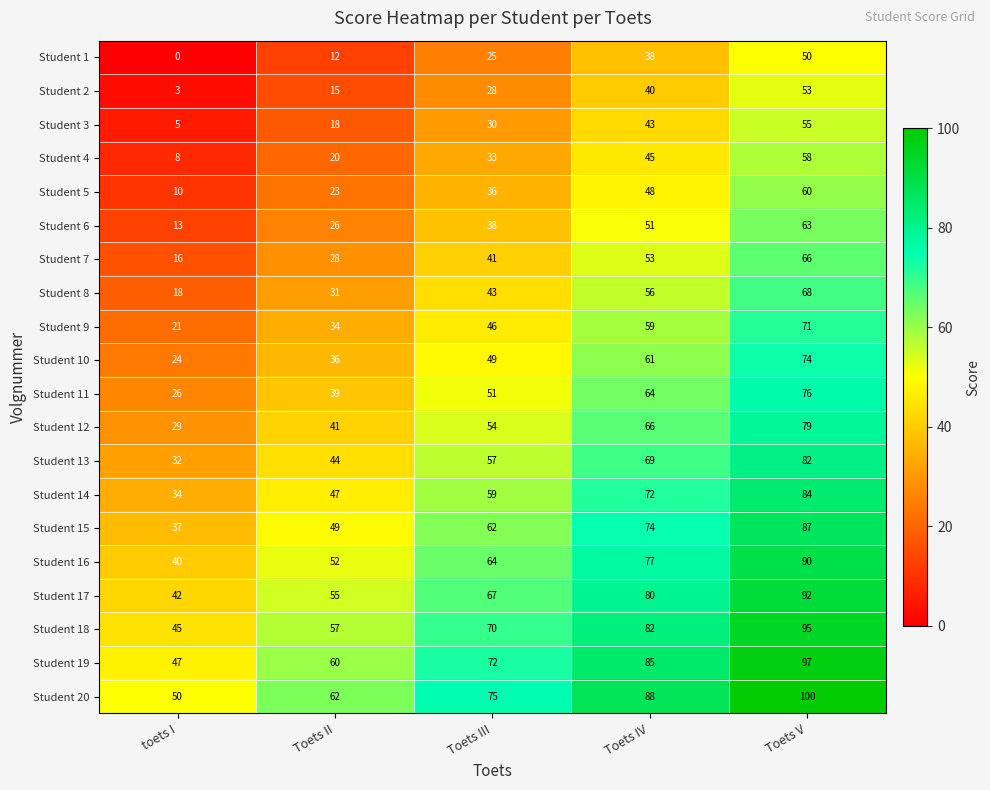

What is the spread (max minus min) of values at Toets IV?

50